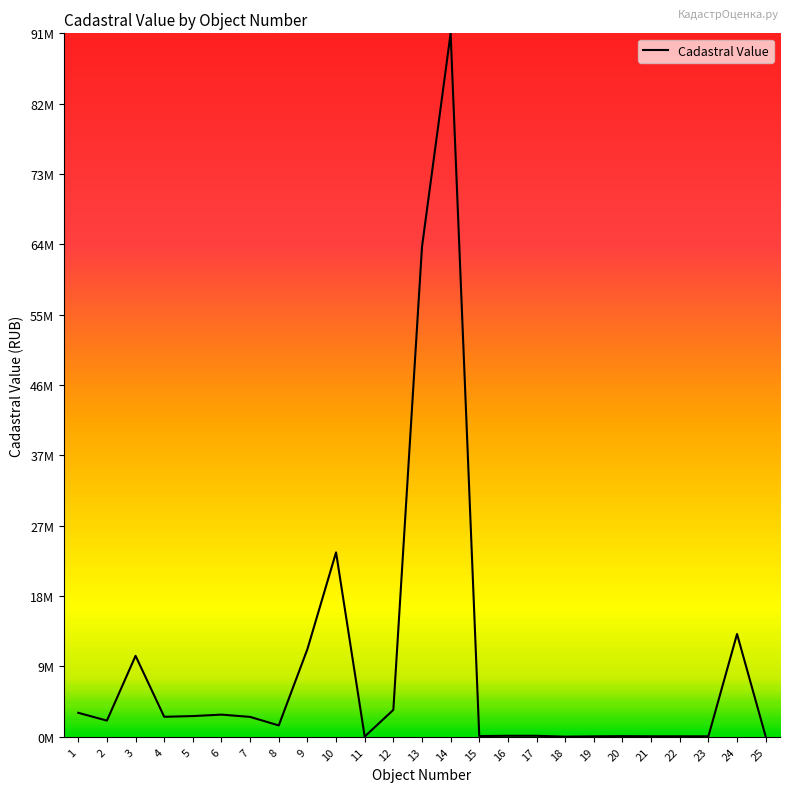

At which category does the data reach its first local valley?

2